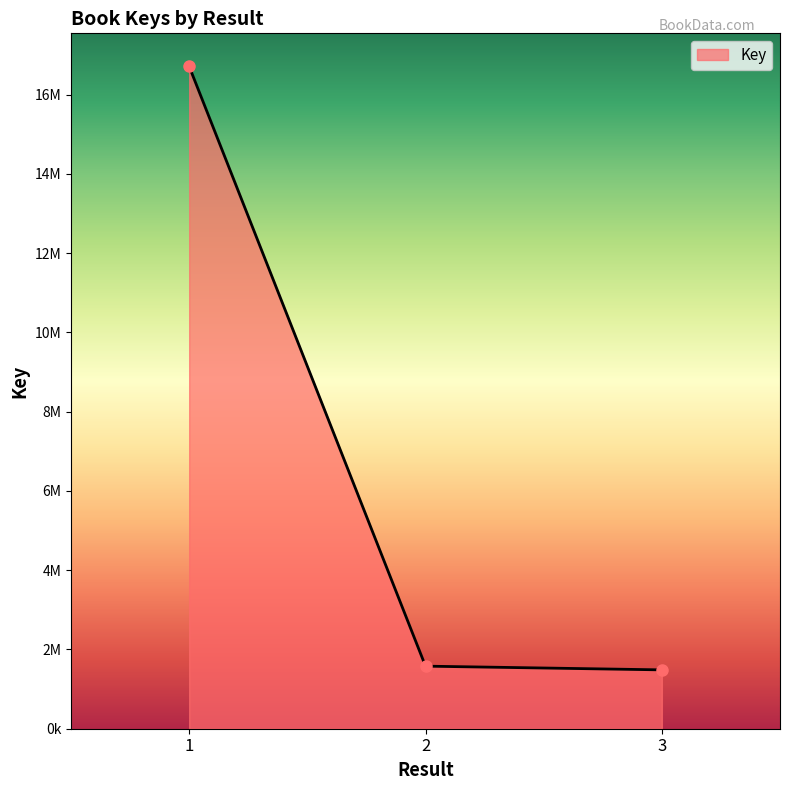

Does the chart have visible grid lines?

No